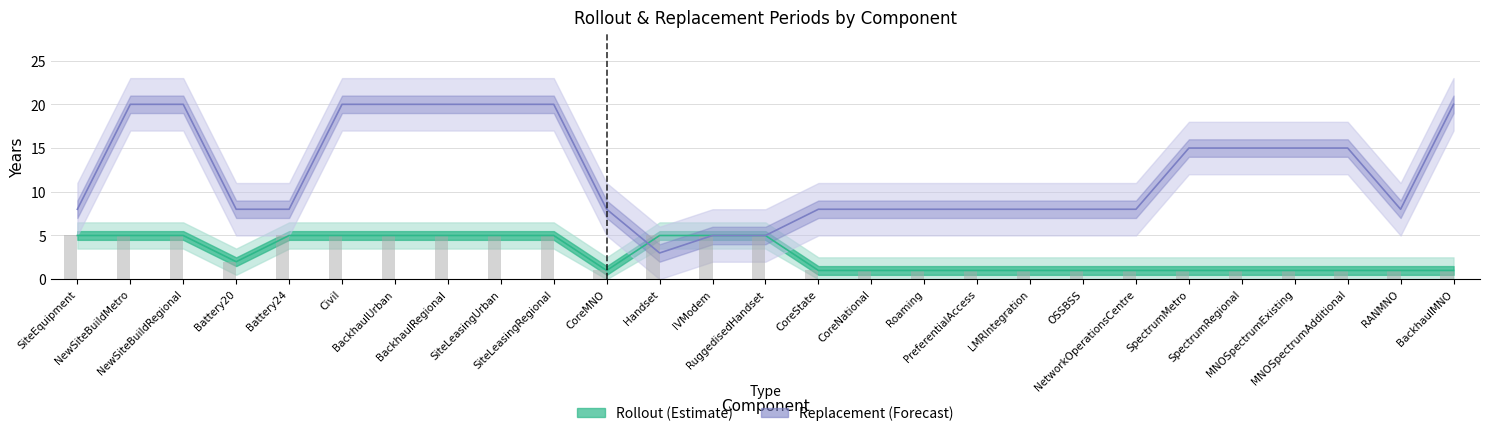

What is the sum of the Rollout (Estimate) values at NetworkOperationsCentre and BackhaulUrban?

6